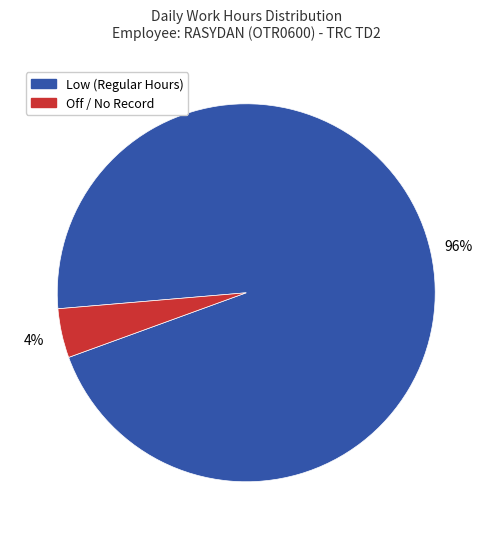

Do Off / No Record and Low (Regular Hours) together represent more than half of the pie?

Yes